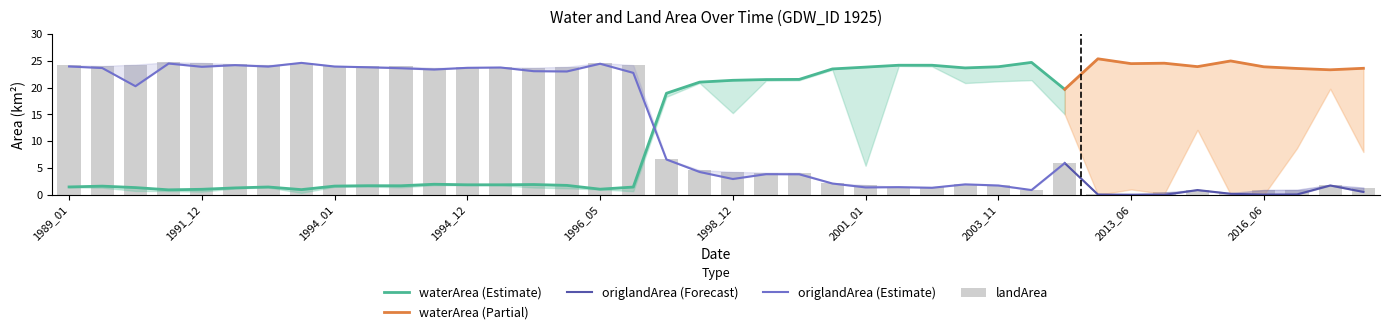

The value of origlandArea at 2002_11 is 2.3. True or false?

False